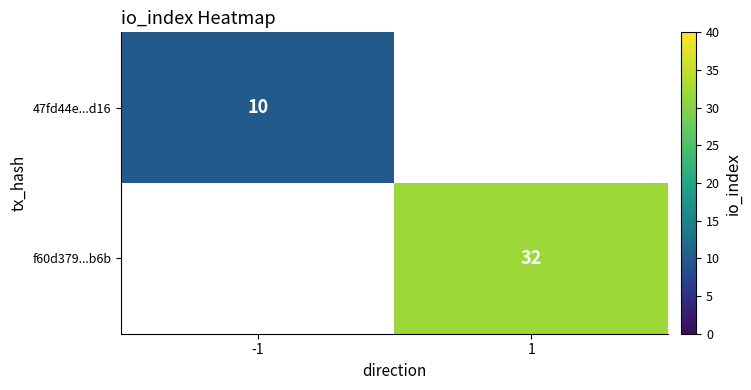

The f60d379...b6b series shows 32 at 1. True or false?

True